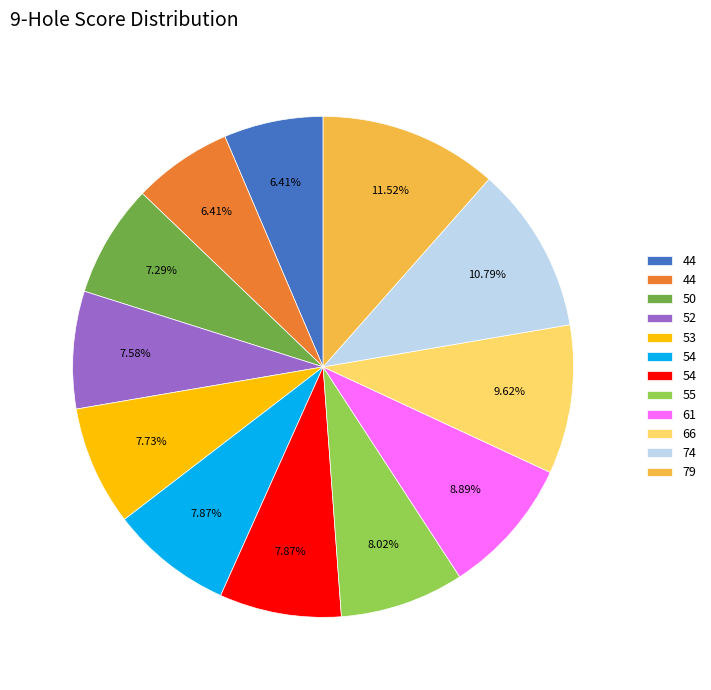

Is there any slice that represents more than half of the pie?

No